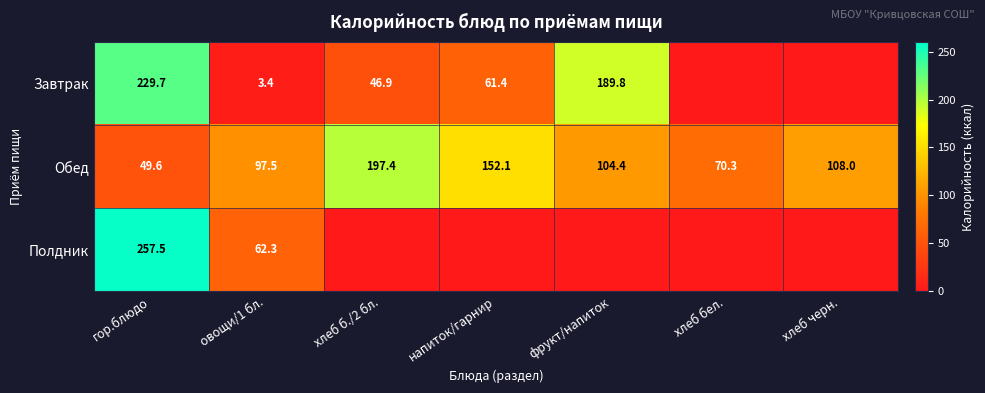

Which category has the lowest value in the Обед series?

гор.блюдо